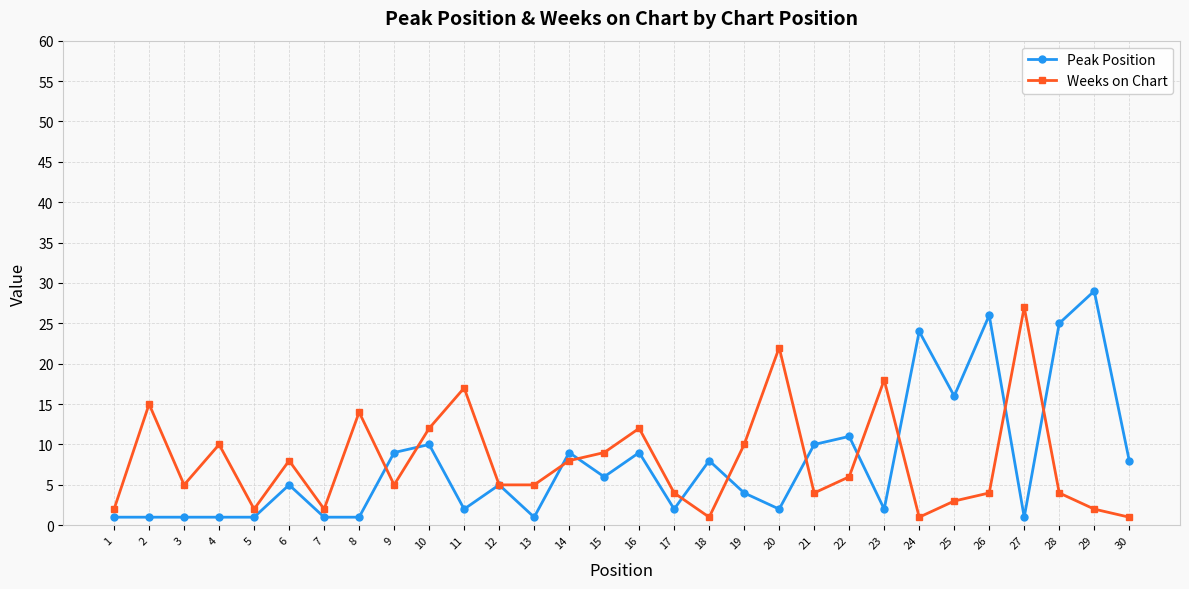

Count the number of data series in this chart.

2